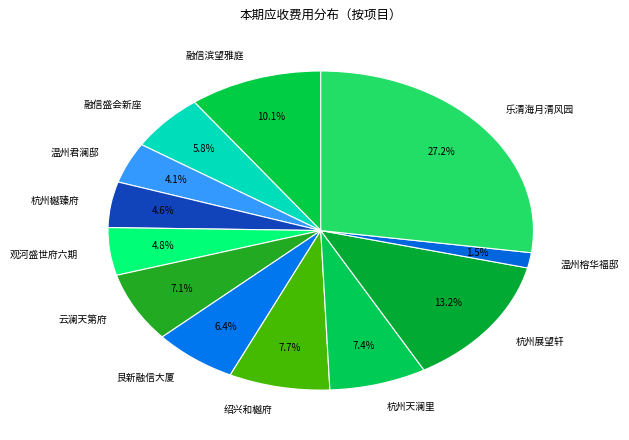

Which has a higher value, 乐清海月清风园 or 观河盛世府六期?

乐清海月清风园